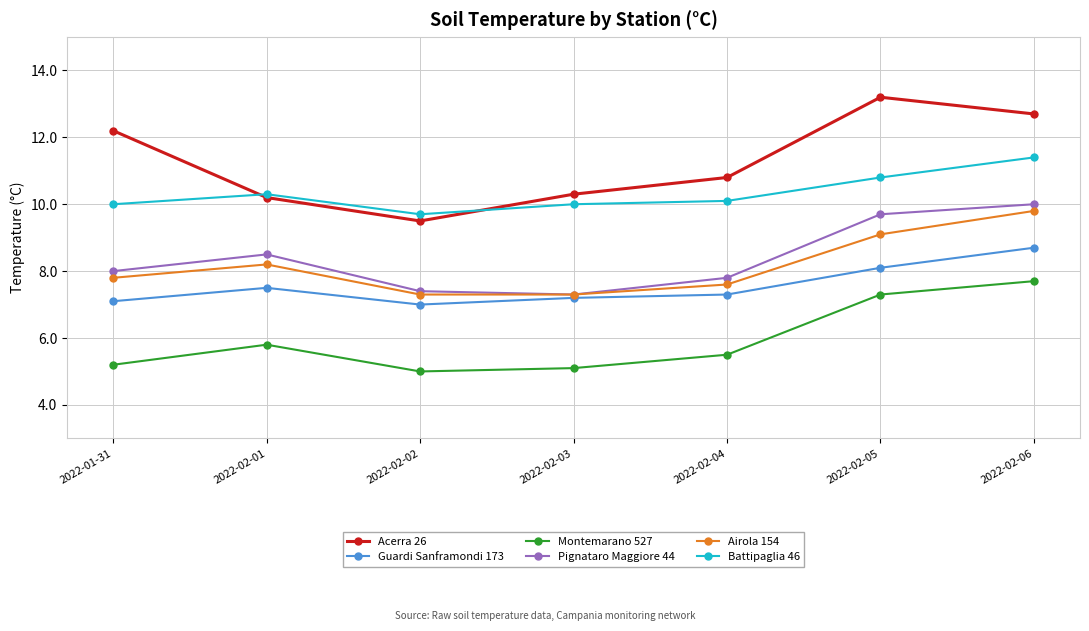

True or false: Montemarano 527 and Acerra 26 intersect in this chart.

False